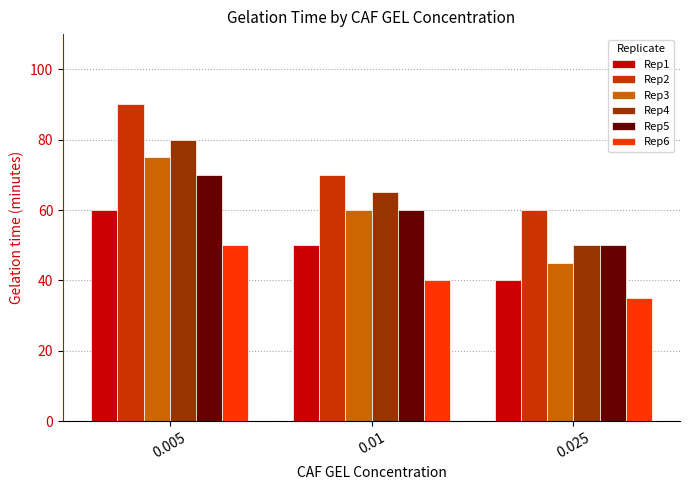

Where does the Rep6 series first go above 40?

0.005